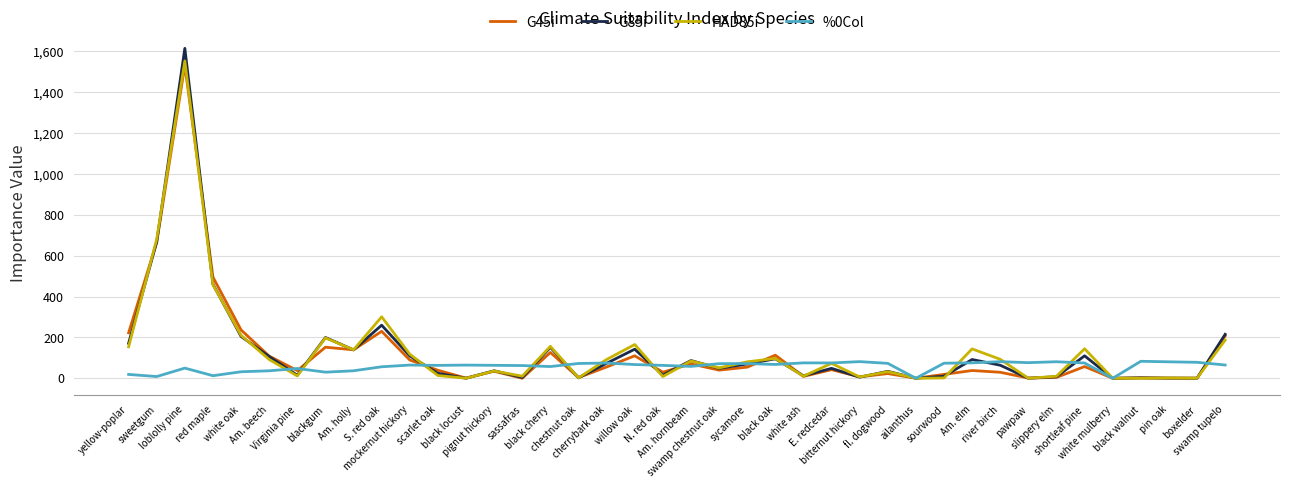

Which series has the largest range (max minus min)?

G85i